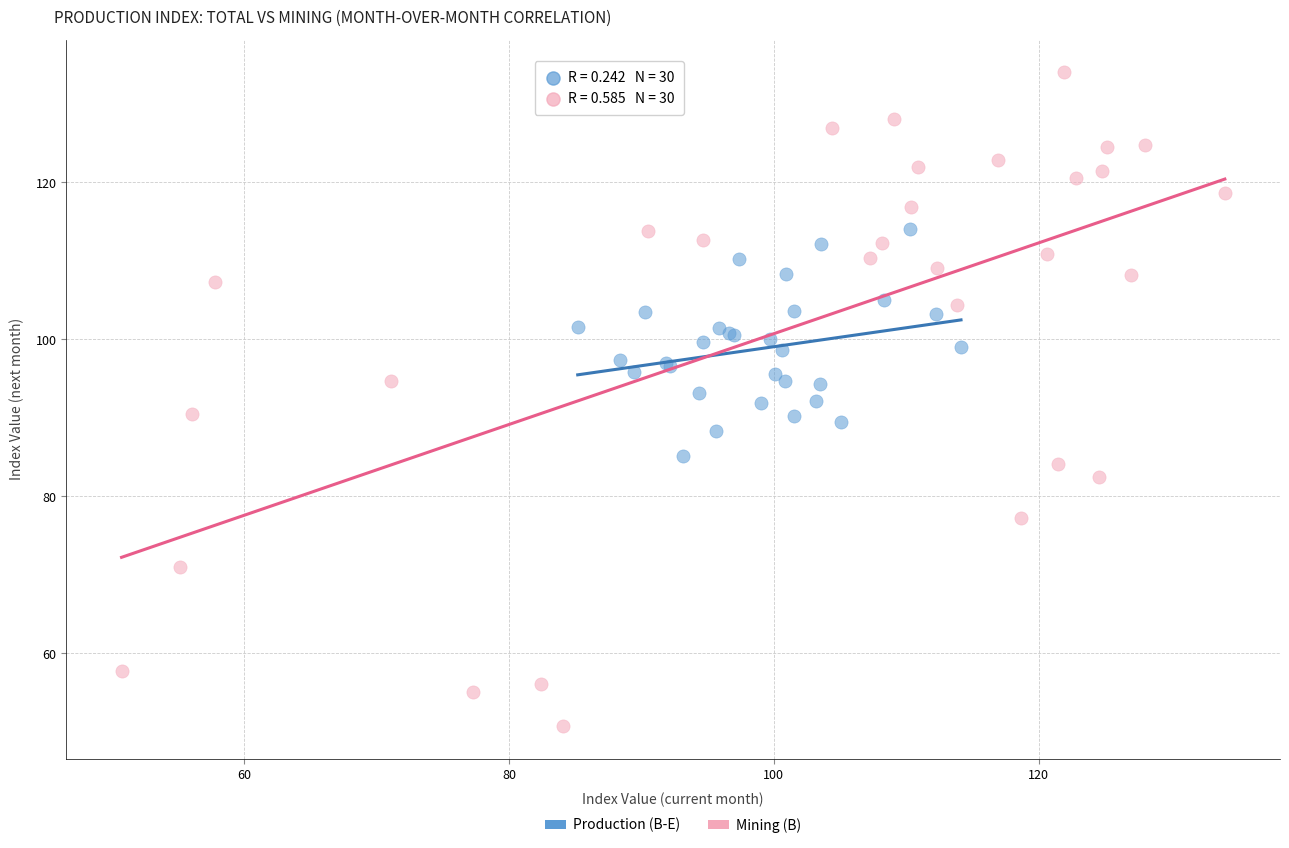

Which series contains the lowest Y value?

Mining (B)